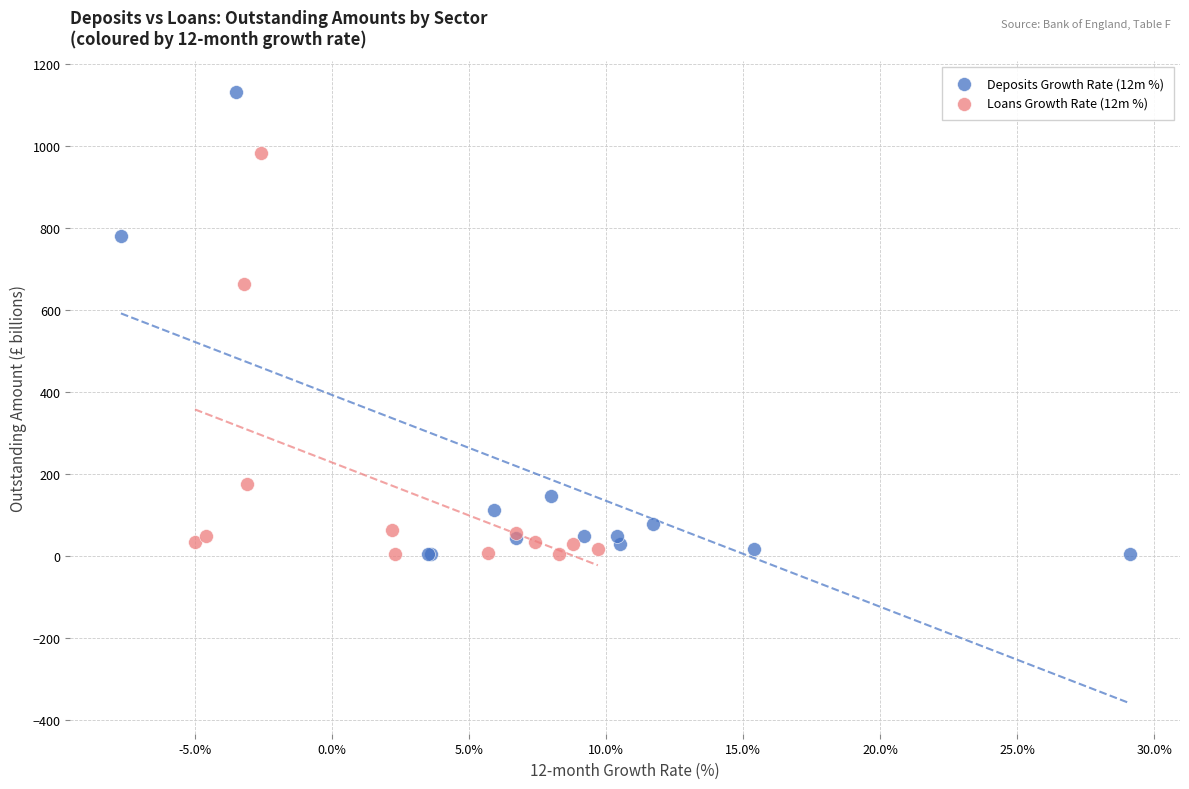

Which series has the widest spread of Y values?

Deposits Growth Rate (12m %)